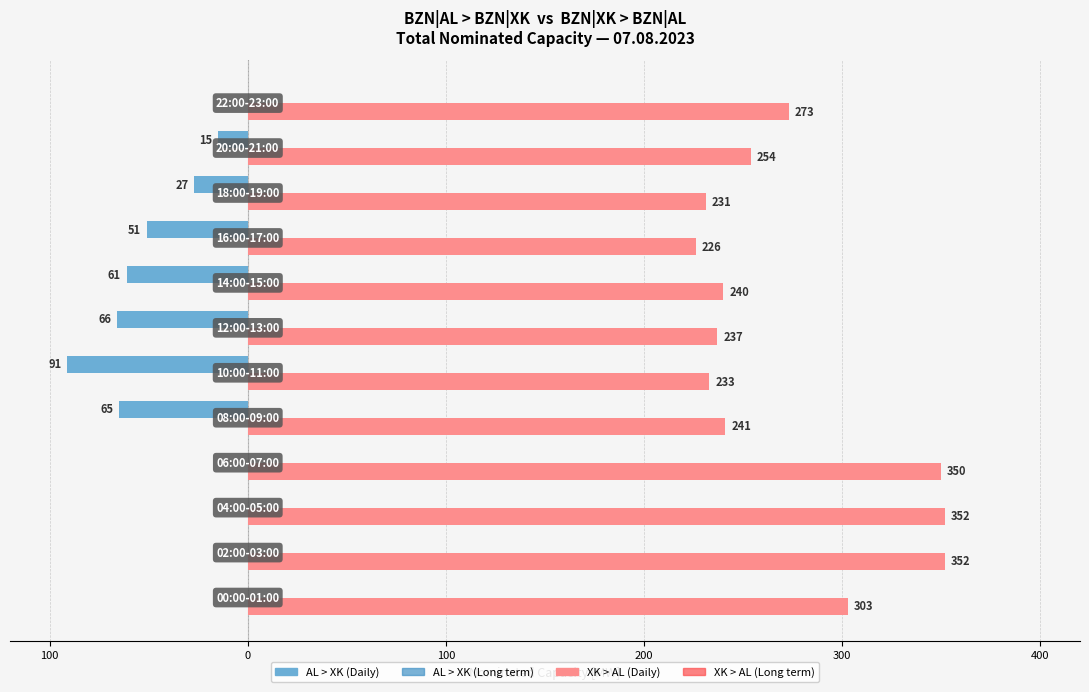

How many data points does each series have?

12